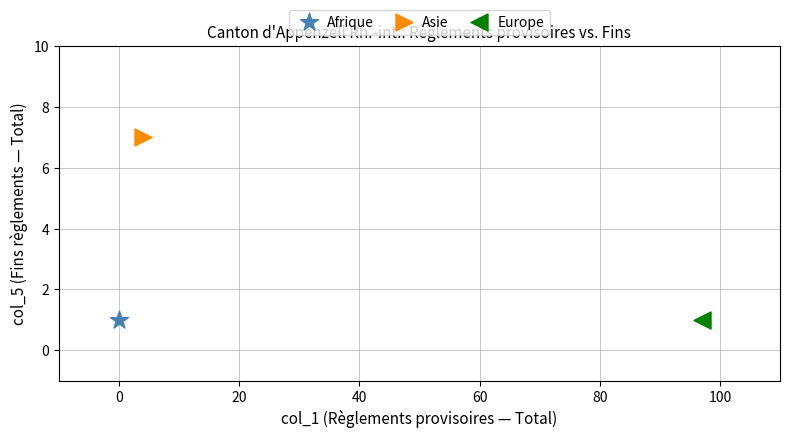

What are all the series names shown in the legend?

Afrique, Asie, Europe